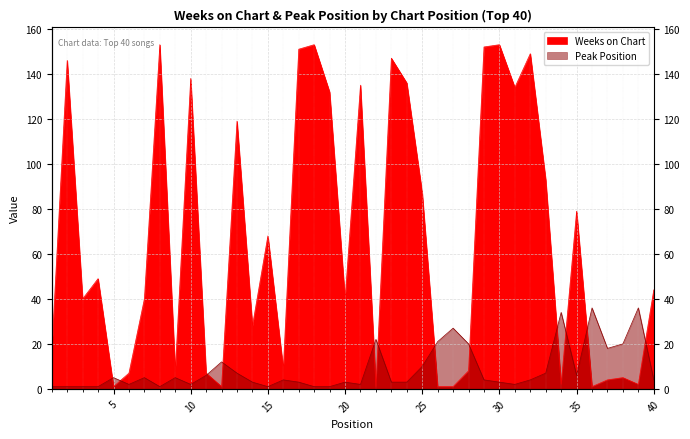

Rank the series by their maximum value, from lowest to highest.

Peak Position, Weeks on Chart